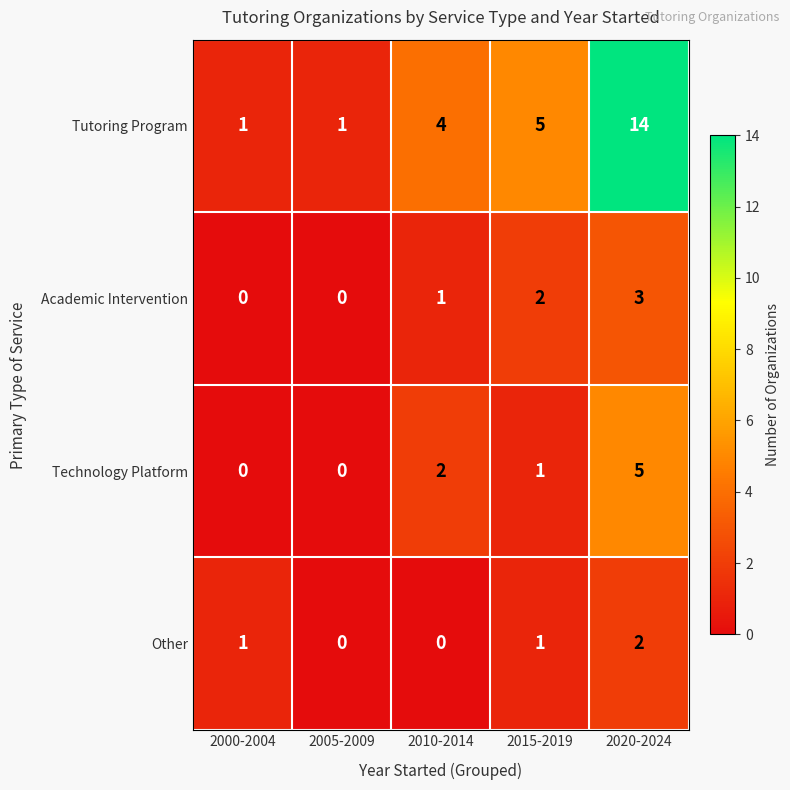

What is the difference between the highest and lowest values at 2015-2019?

4